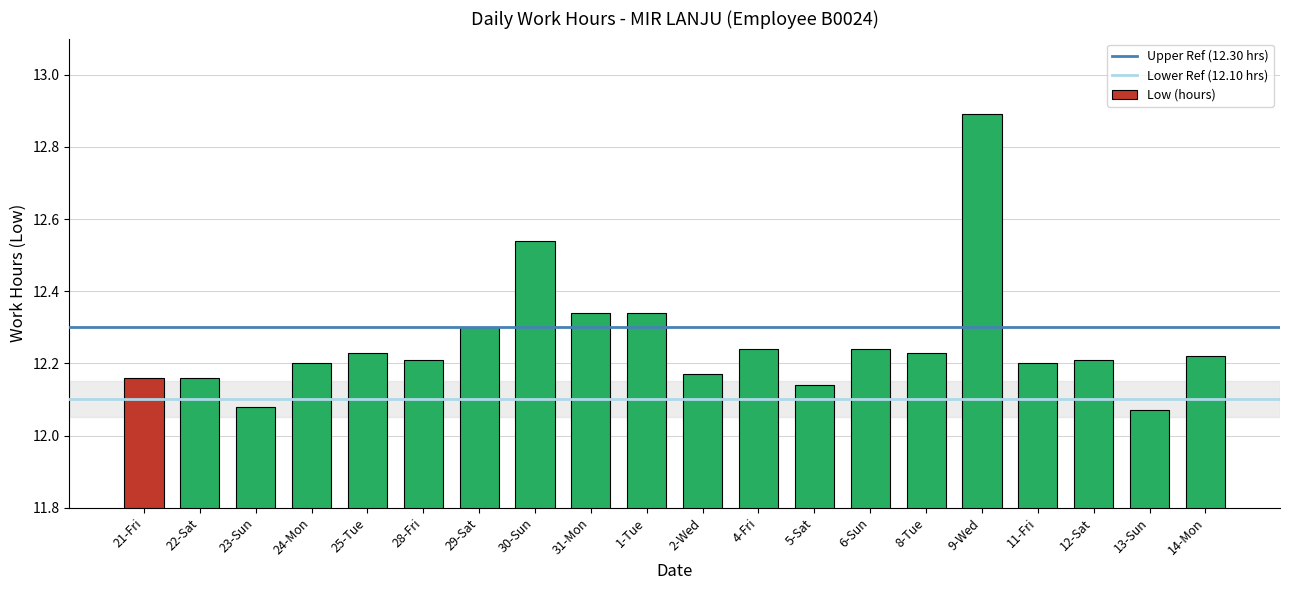

What is the ratio of the value at 24-Mon to the value at 4-Fri?

1.0